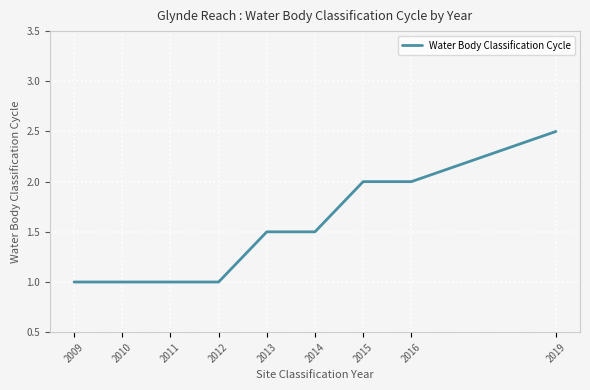

What is the difference between the maximum and minimum values?

1.5